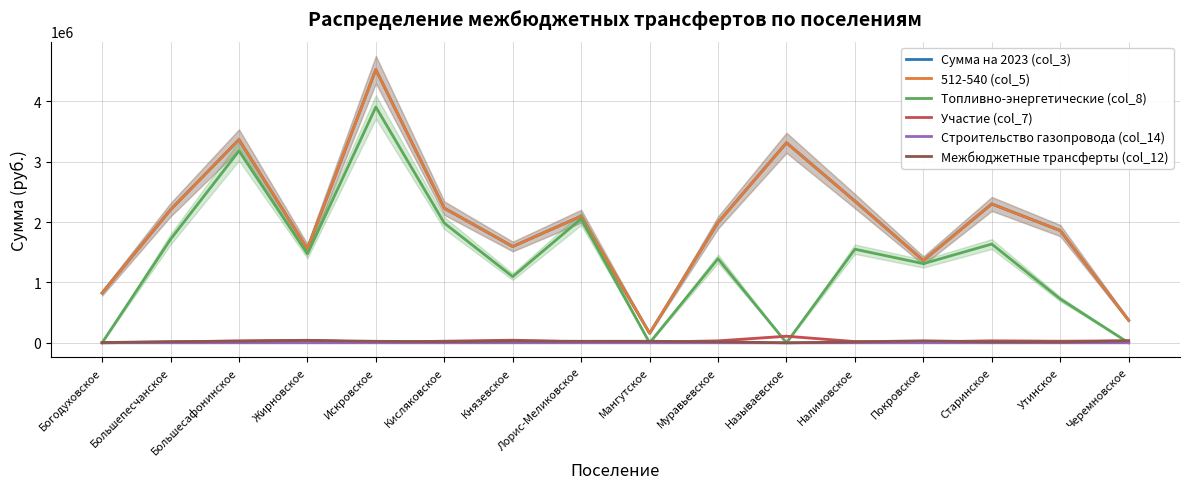

What is the difference between the Сумма на 2023 (col_3) values at Кисляковское and Муравьевское?

237683.9